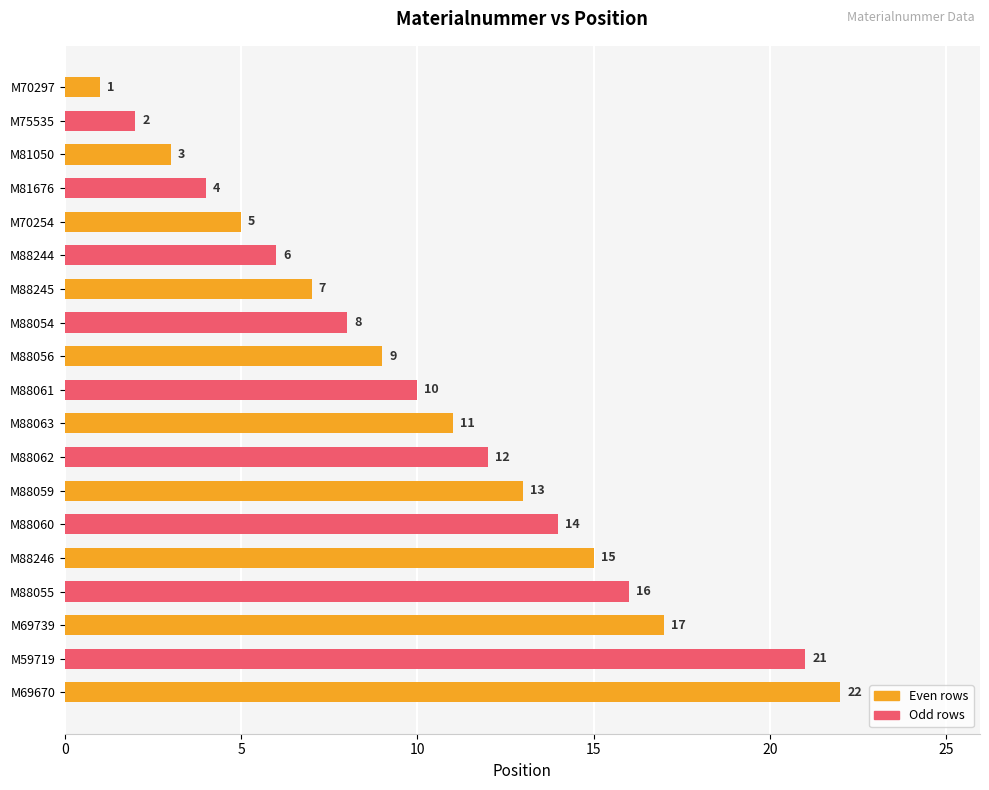

What is the ratio of the value at M88062 to the value at M88061?

1.2